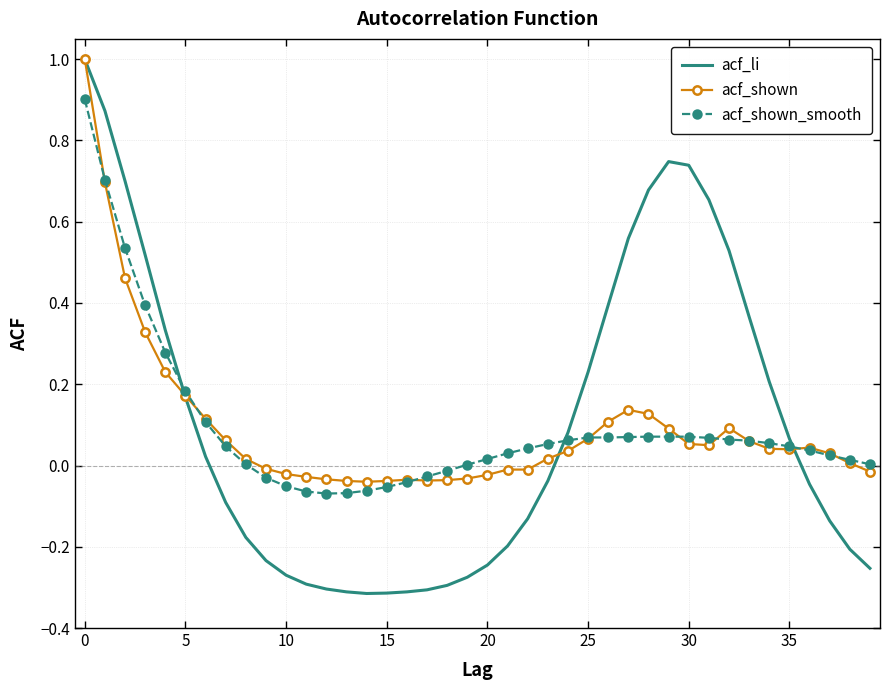

Which series has the widest spread of values?

acf_li